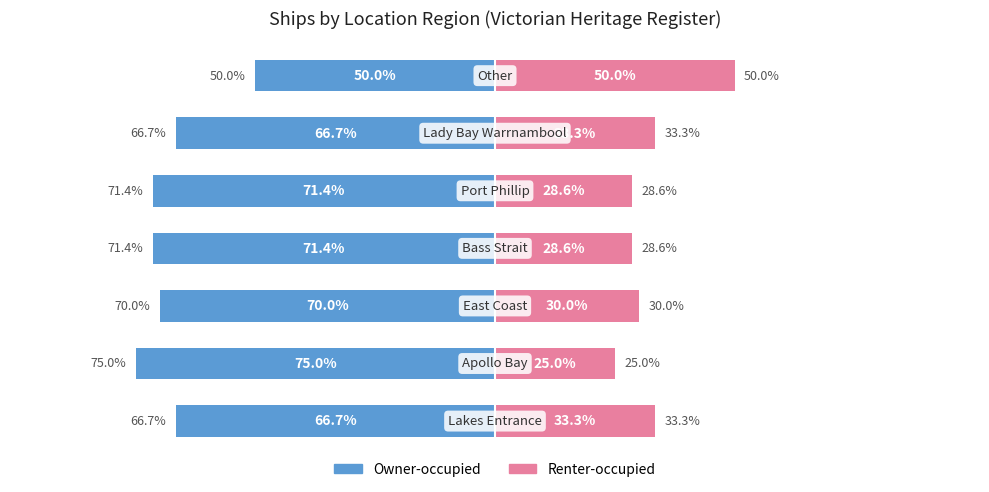

Which has a higher value, 2 or 6?

6